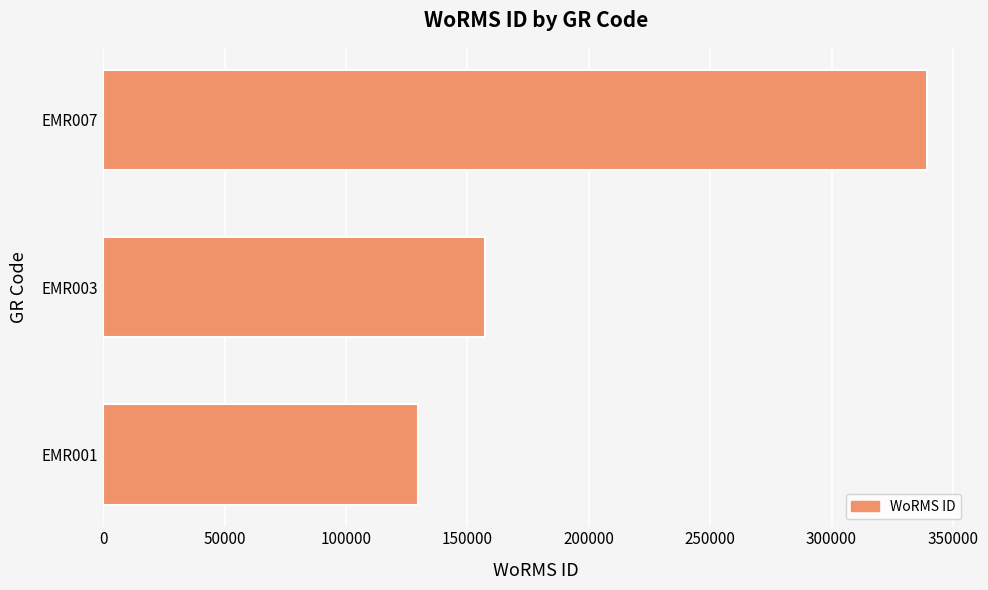

Read the value at EMR007.

339374